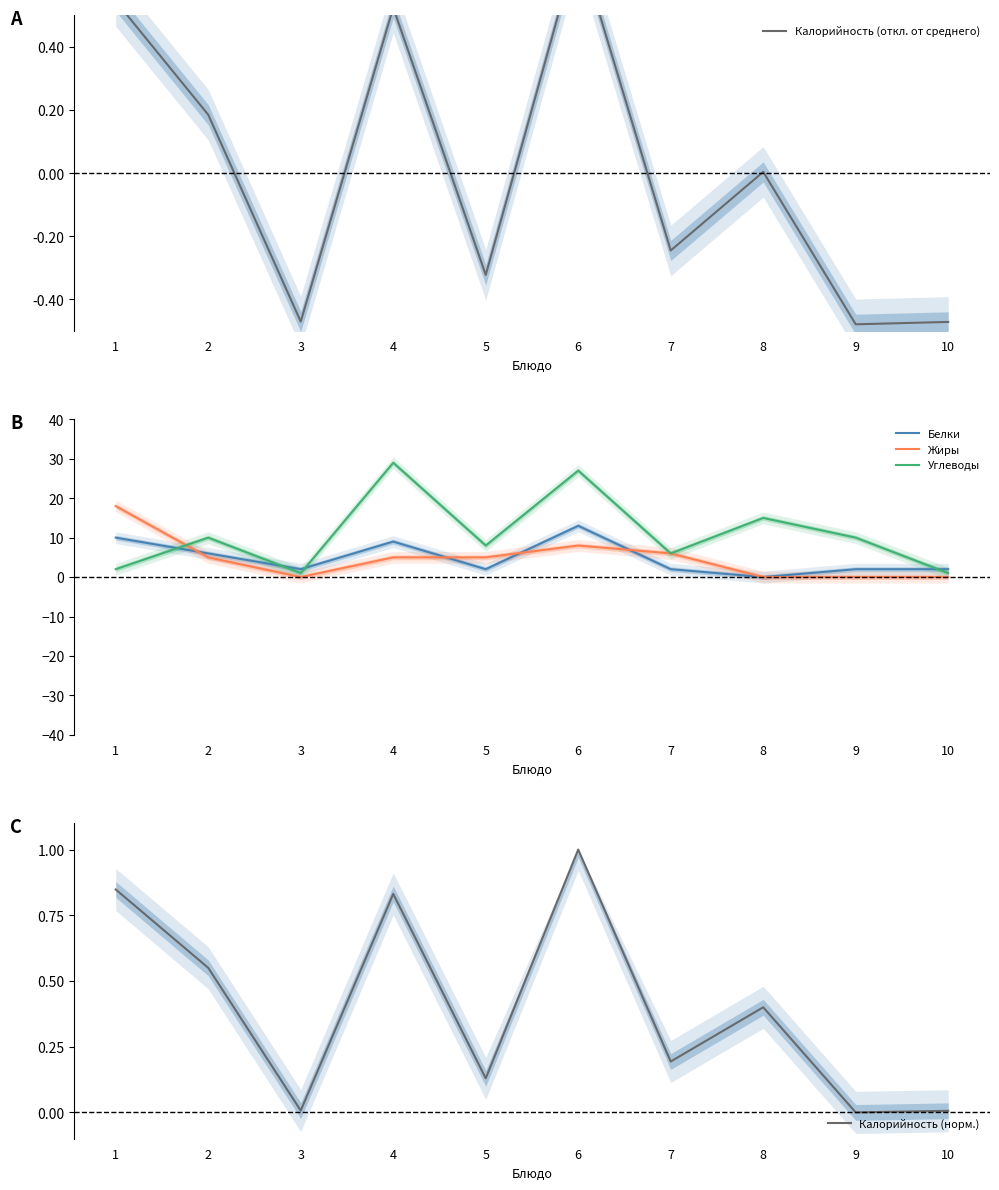

At which category does Калорийность (откл. от среднего) reach its first local peak?

4